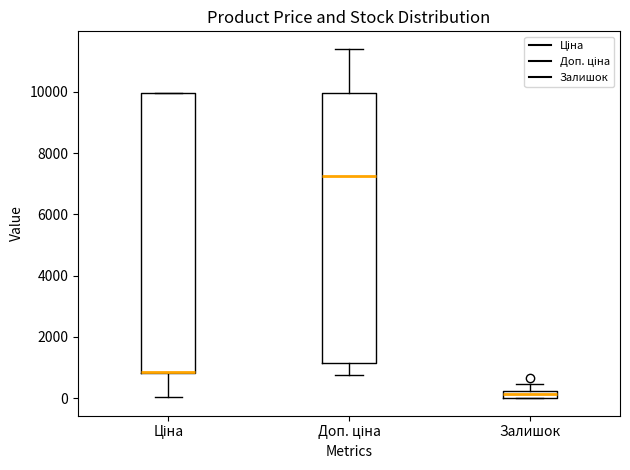

Comparing the boxes themselves (not the whiskers), which one is the tallest?

Ціна